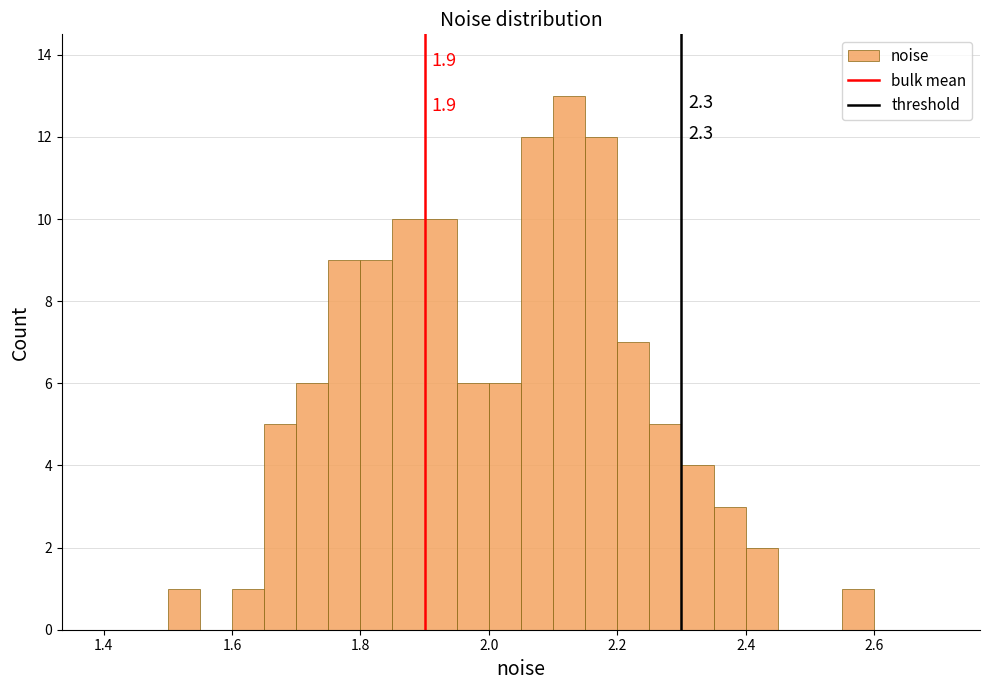

Around what value on the x-axis is the tallest bar? Give the approximate position of its centre, as read against the axis.

2.12